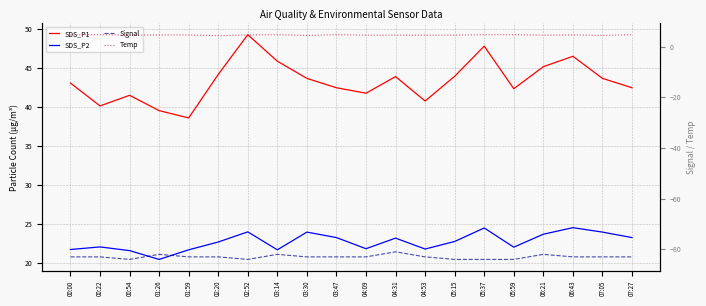

Is the value of SDS_P2 at 04:09 greater than the value of Temp at 07:27?

Yes